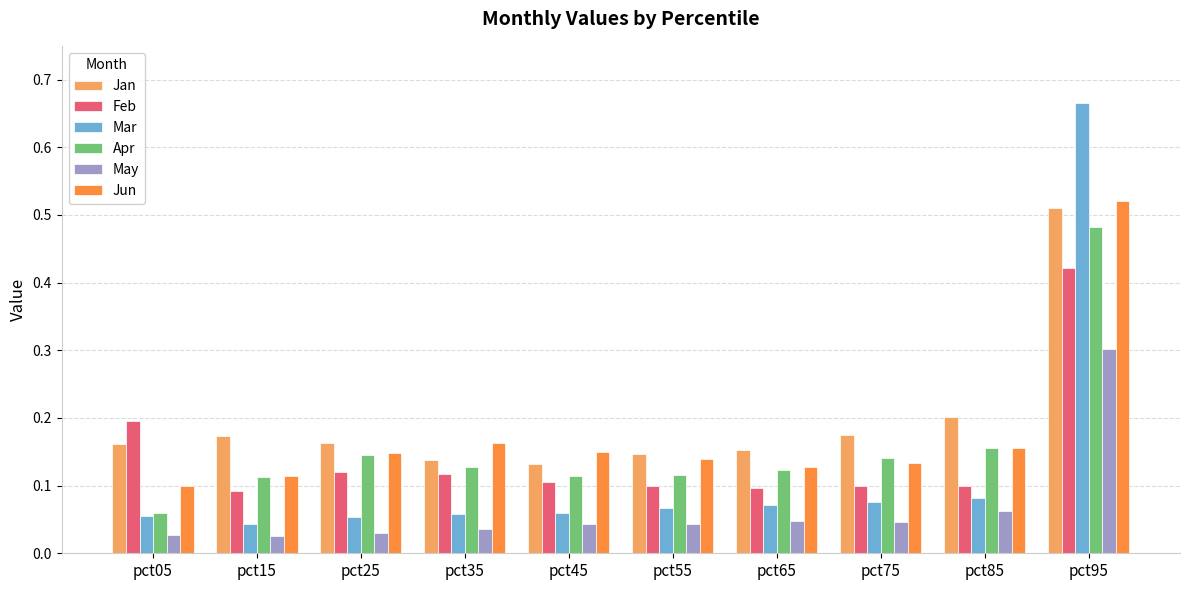

What is the difference between the maximum and minimum values in the Feb series?

0.3